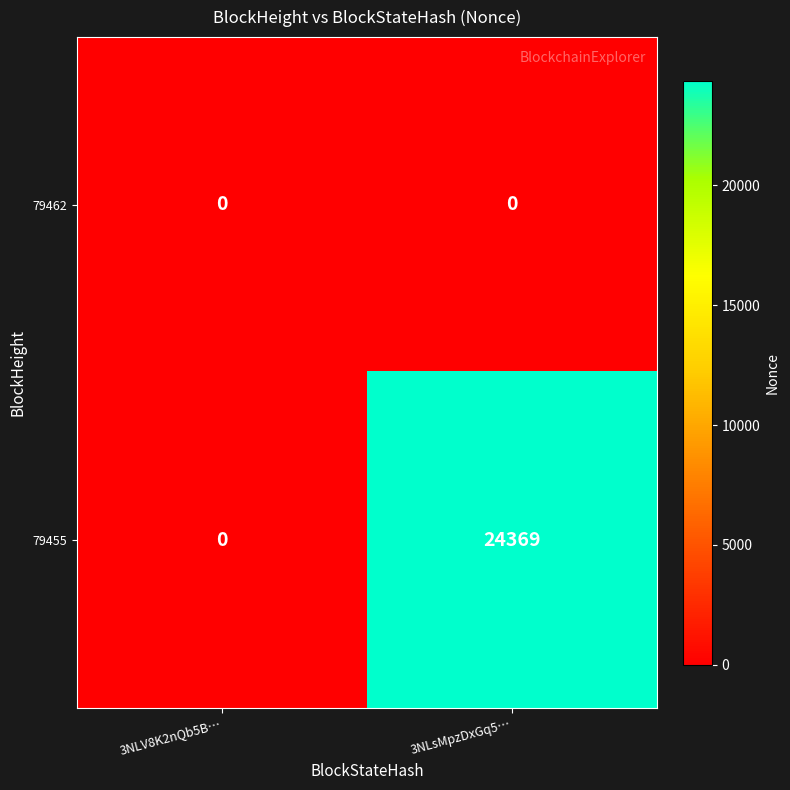

Which series has the largest total across all categories?

79455